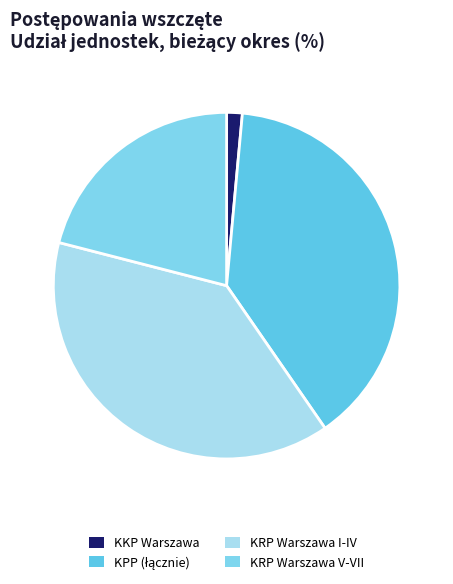

What is the smallest slice in the pie chart?

KKP Warszawa